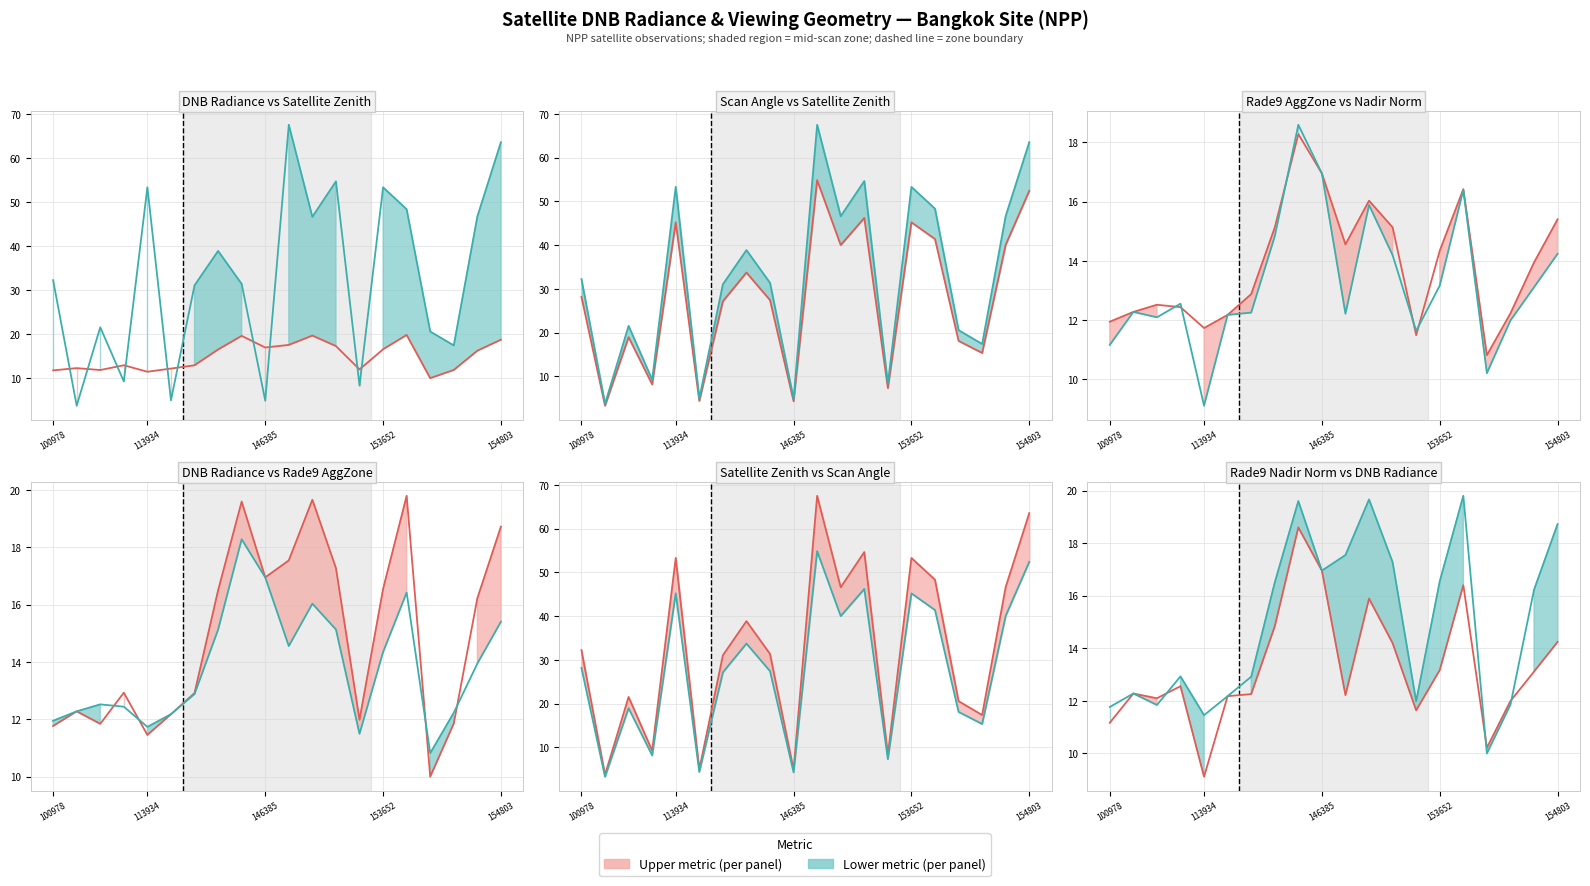

Read the satz (line) value at 18.

46.7